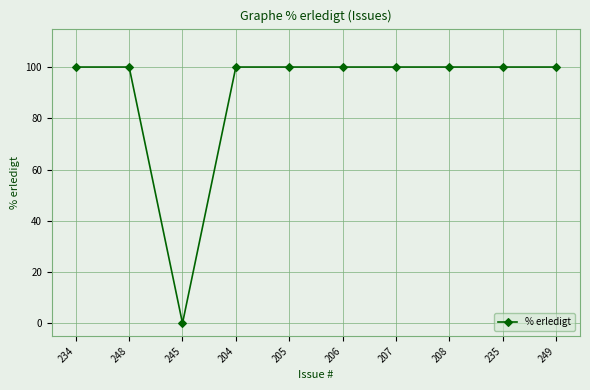

What is the value of the 9th point from the left?

100